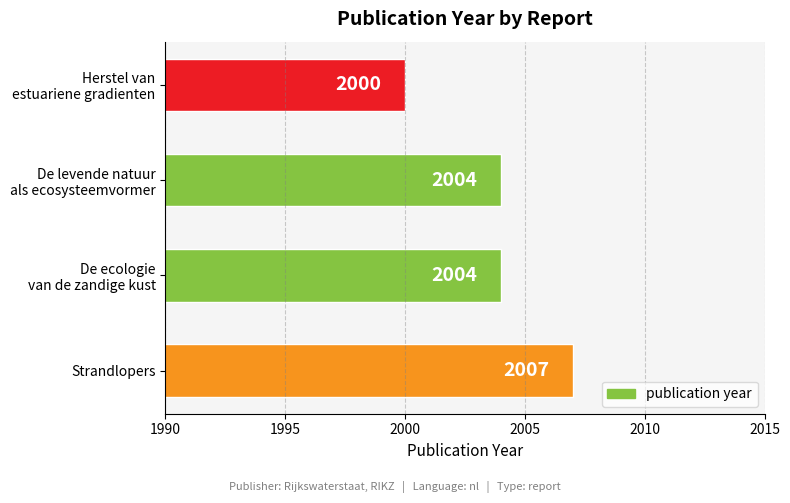

What is the average value?

2004